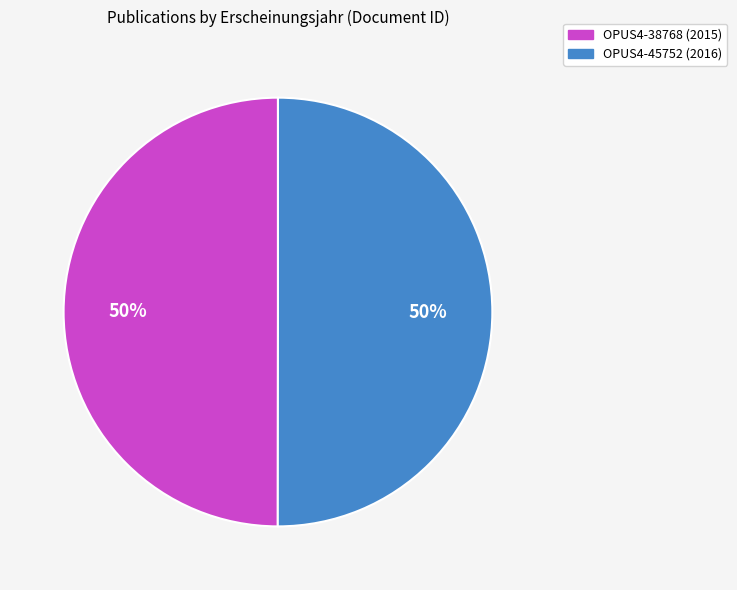

How many slices are in this pie chart?

2